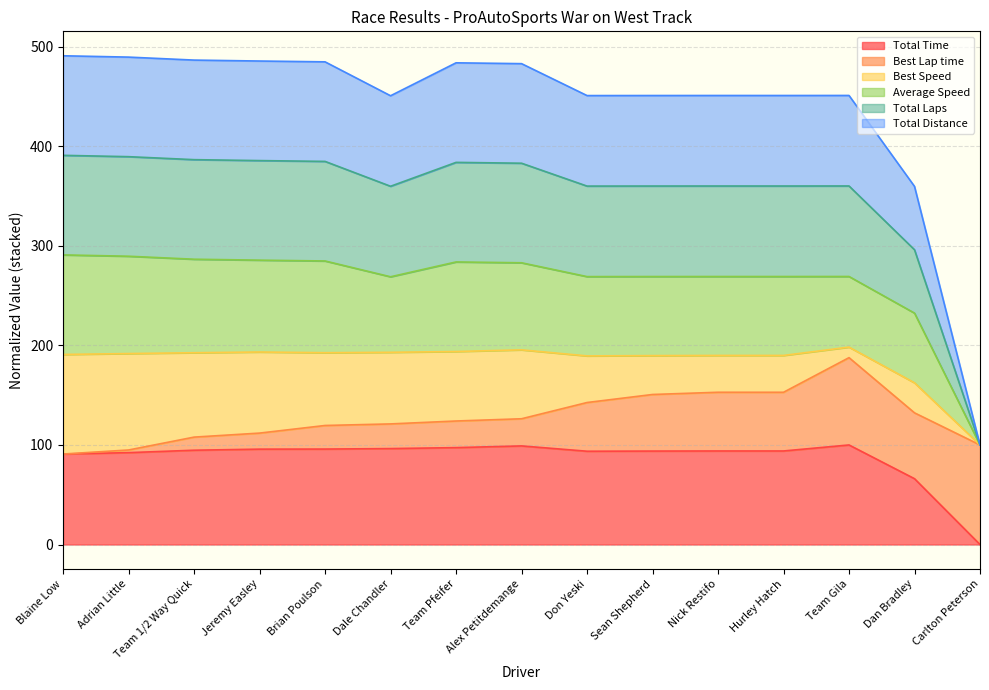

Which category has the lowest value across all series?

Carlton Peterson